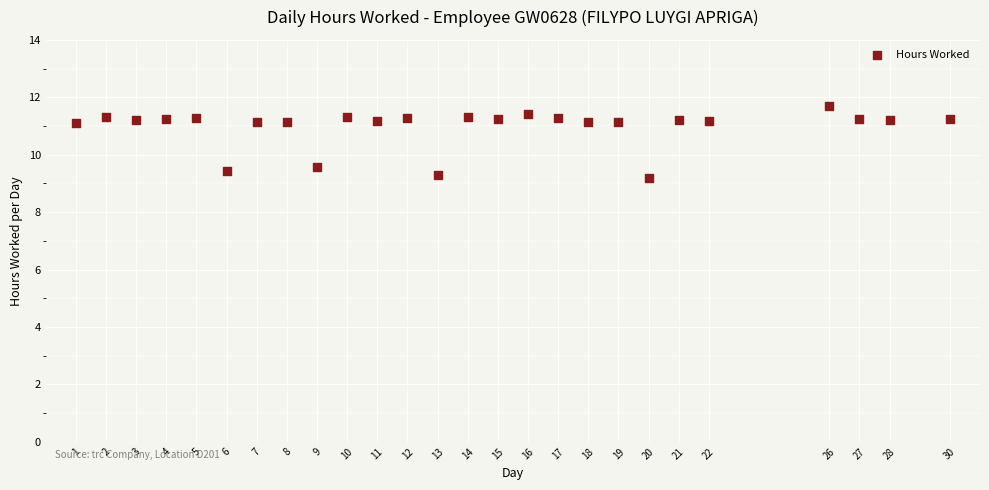

What Y value in the scatter plot is closest to 10?

9.6